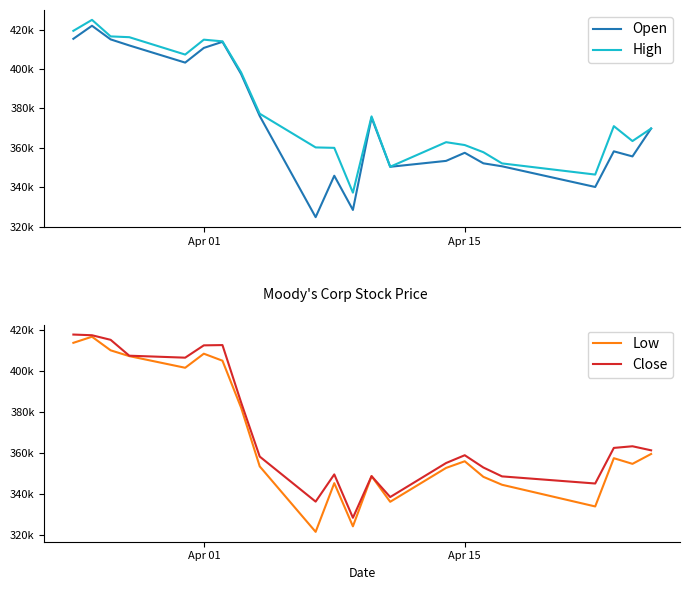

Which series has the largest range (max minus min)?

Open